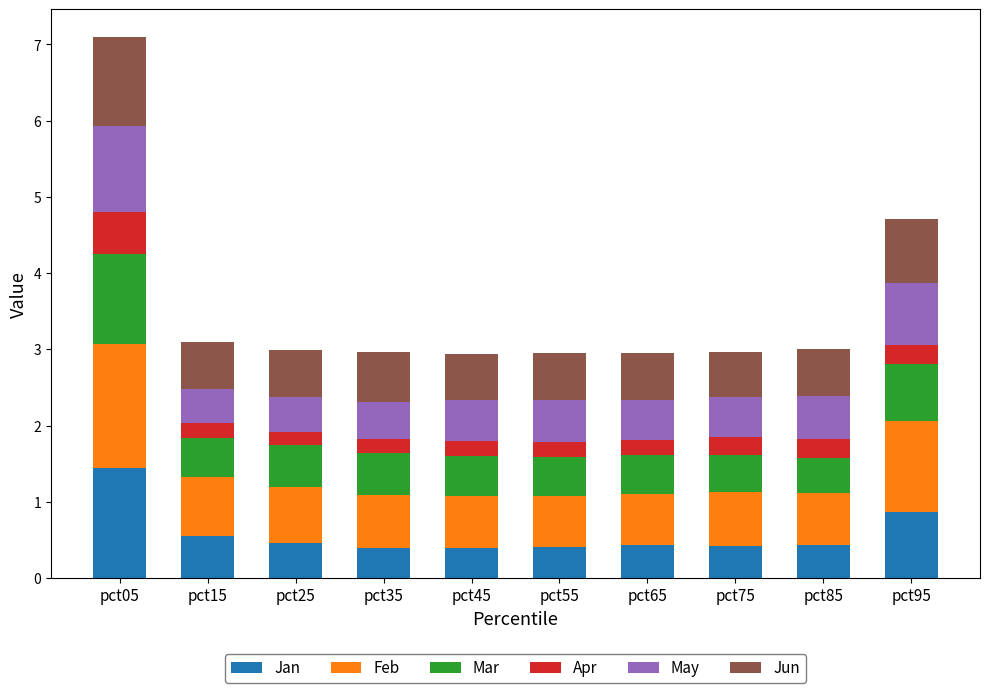

How many Jan values are between 0 and 1?

9